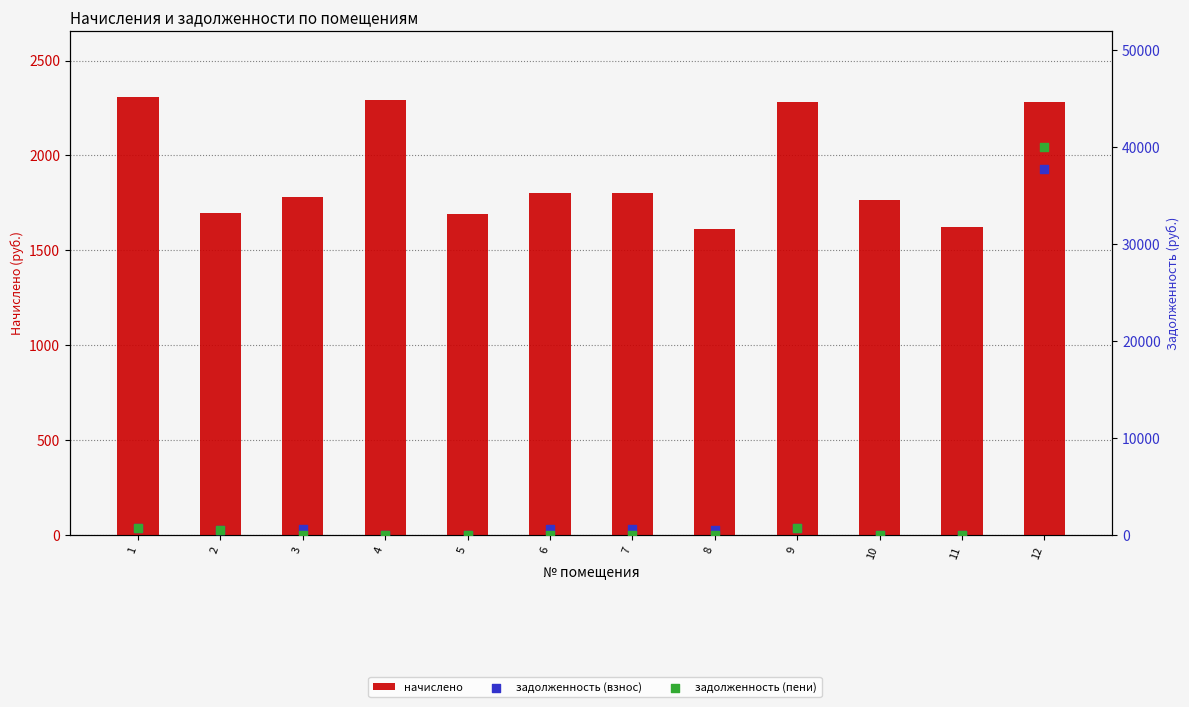

At which category is the sum across all series the highest?

12